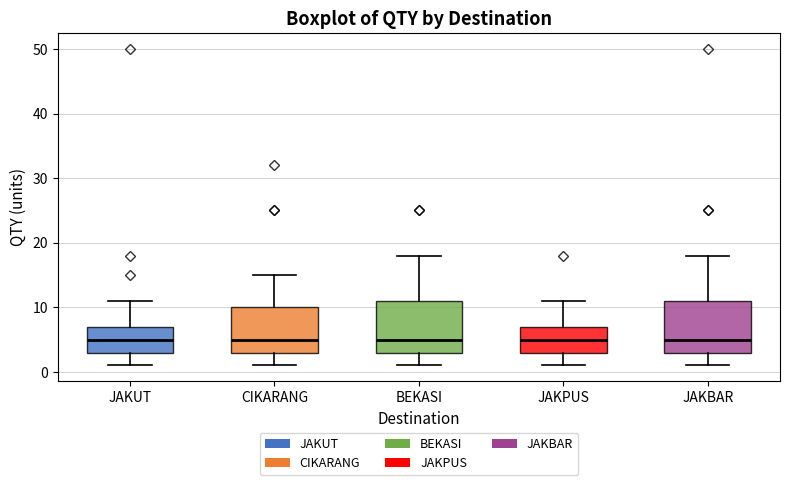

Reading left to right, read every box against the y-axis: the position of its median line, the range the box covers, and the ends of its whiskers. The values are not printed on the chart, so give them approximately, as read against the axis.

JAKUT: median 5, box 3 to 7, whiskers 1 to 11
CIKARANG: median 5, box 3 to 10, whiskers 1 to 15
BEKASI: median 5, box 3 to 11, whiskers 1 to 18
JAKPUS: median 5, box 3 to 7, whiskers 1 to 11
JAKBAR: median 5, box 3 to 11, whiskers 1 to 18